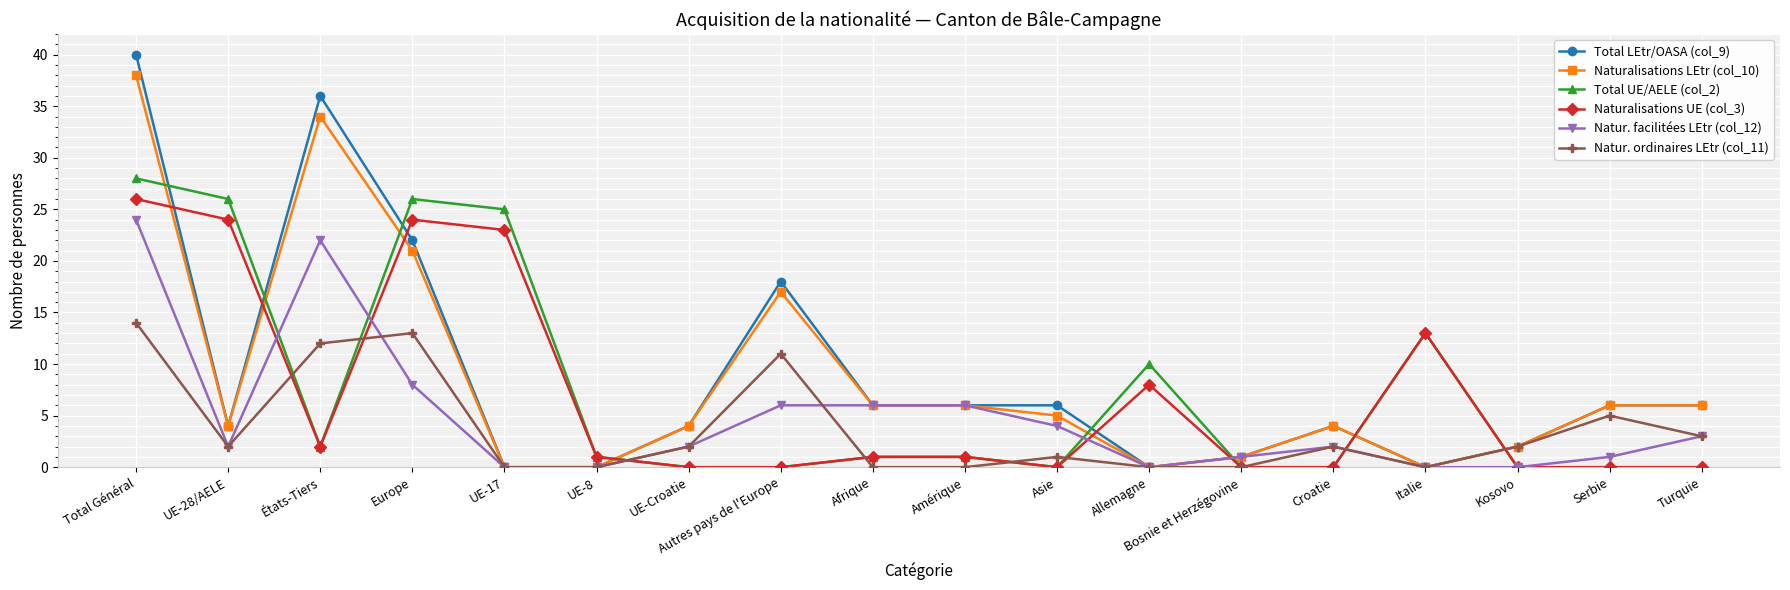

Which label corresponds to the largest value in the chart?

Total Général